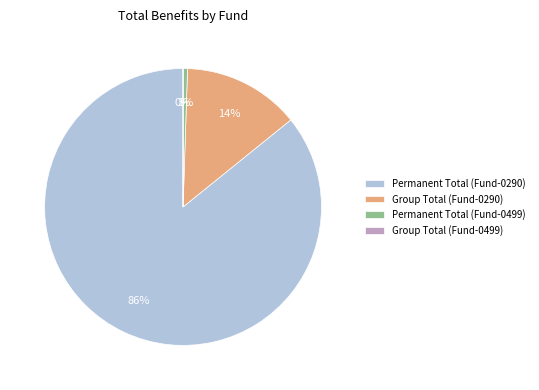

Which slice represents more than half of the pie?

Permanent Total (Fund-0290)